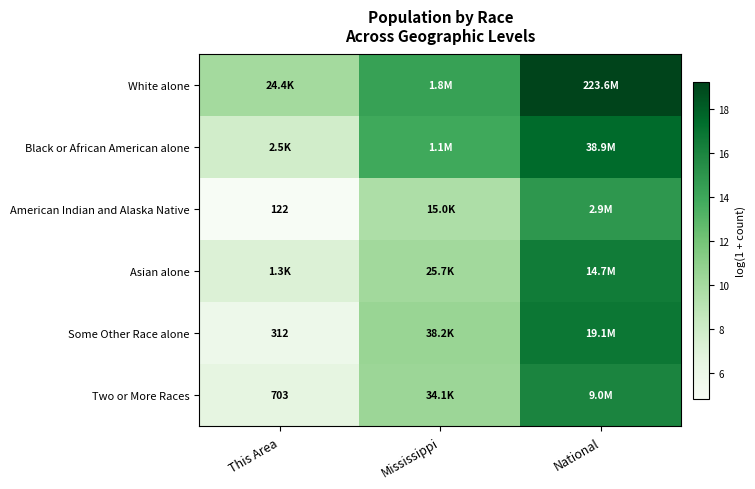

Which series has the largest total across all categories?

White alone